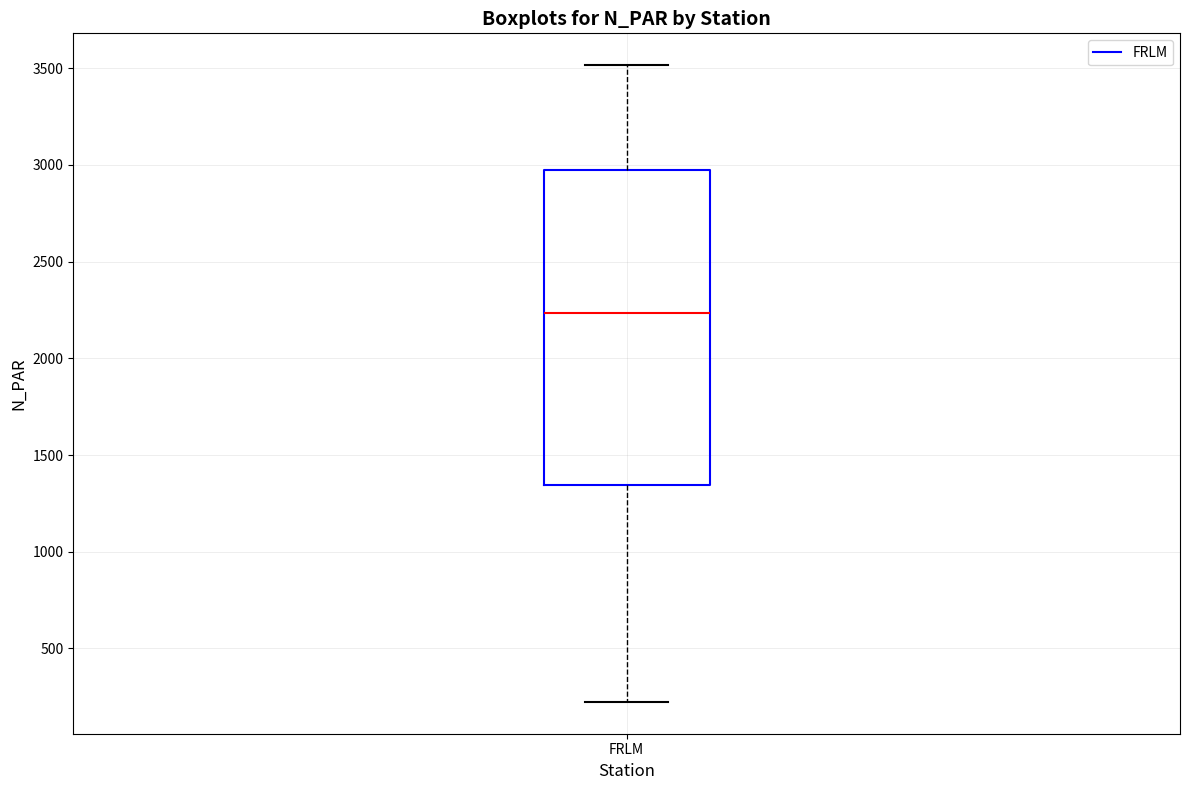

Where does the lower whisker of the box for FRLM end on the y-axis? The values are not printed on the chart, so give them approximately, as read against the axis.

200